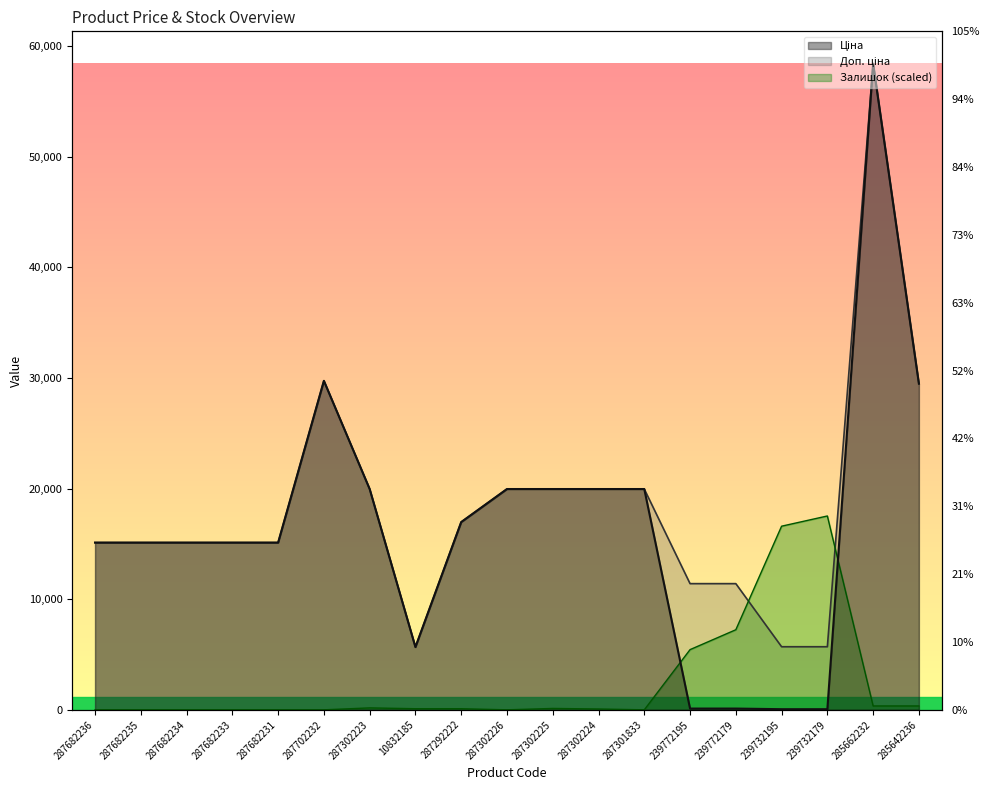

What is the total value across all series at 287302223?

40103.1